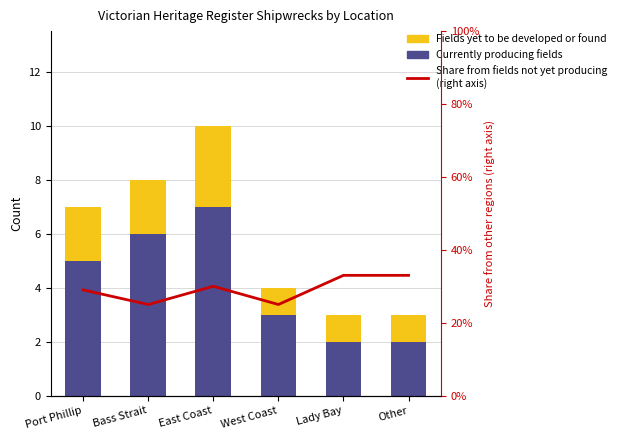

At how many categories does at least one series exceed 22?

6